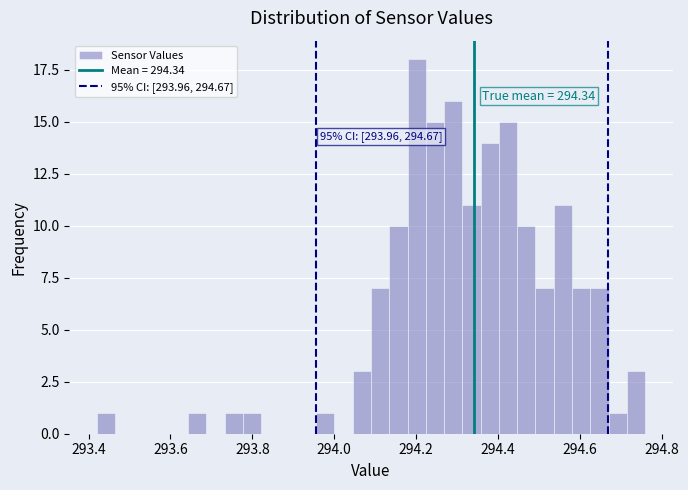

Read against the x-axis, roughly where is the centre of the tallest bar?

294.20